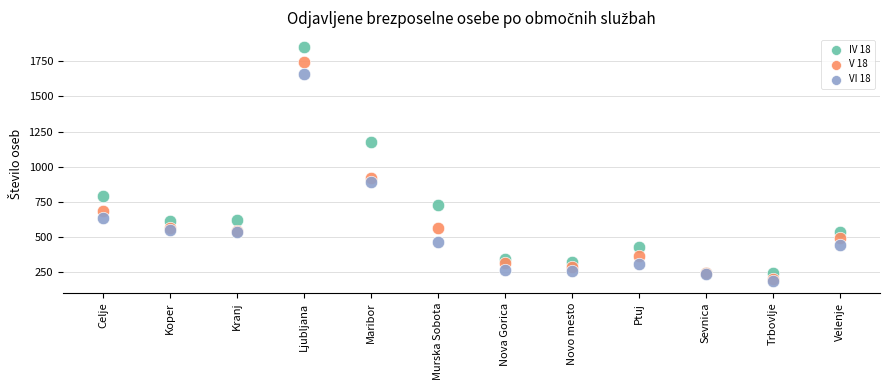

Which series contains the lowest Y value?

VI 18